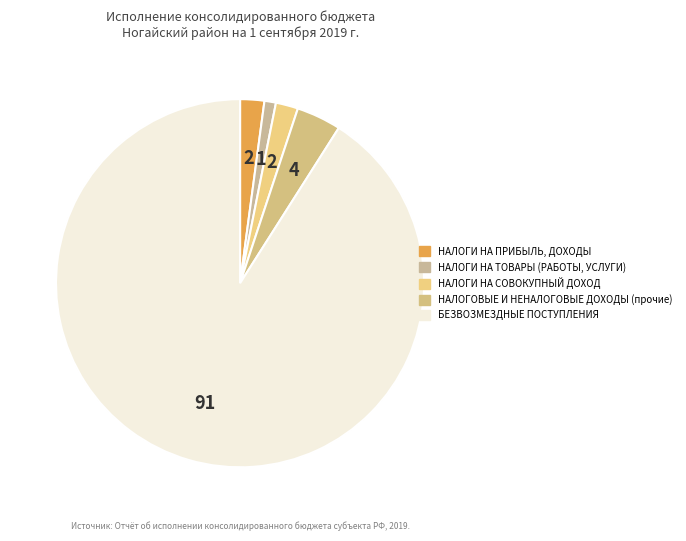

True or false: НАЛОГИ НА ПРИБЫЛЬ, ДОХОДЫ accounts for 2% of the total.

True